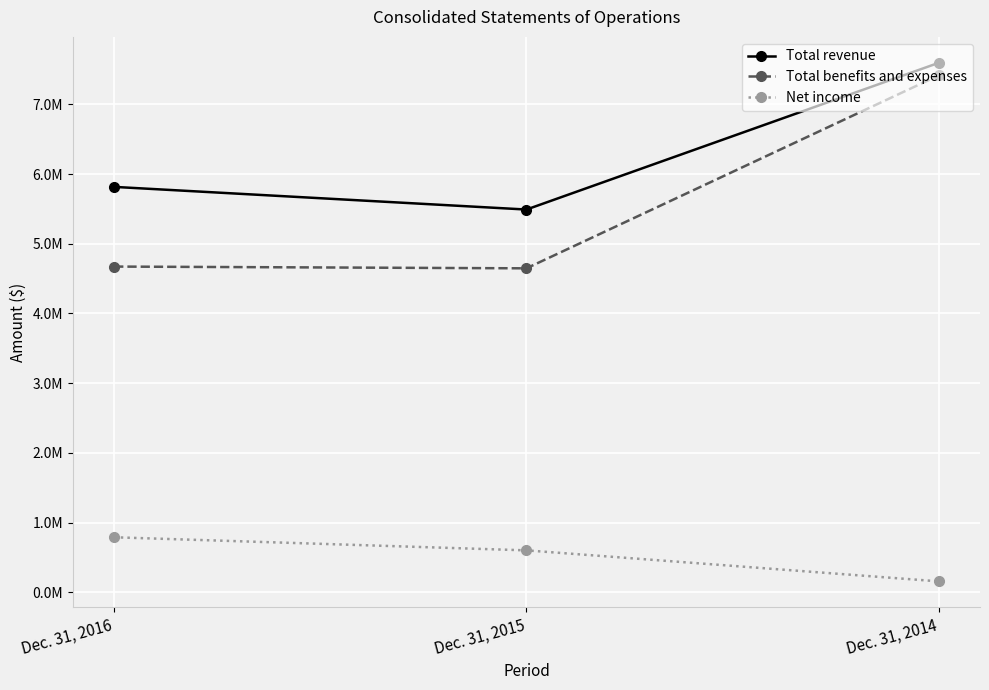

Is it true that Total benefits and expenses equals 1076660 at Dec. 31, 2015?

False